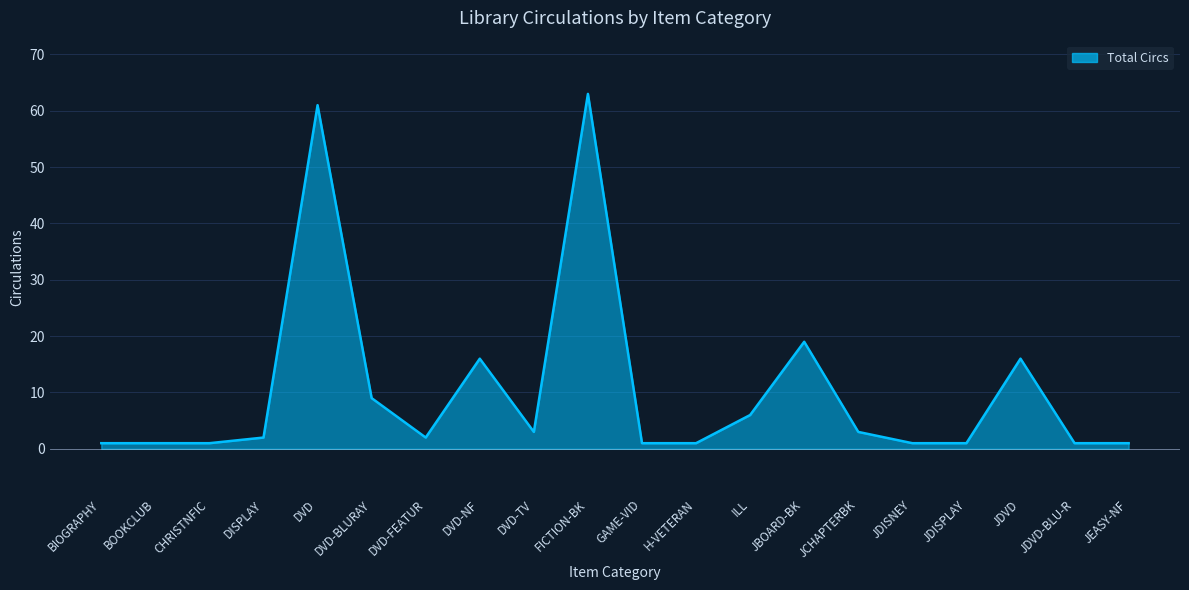

What is the difference between the maximum and minimum values?

62